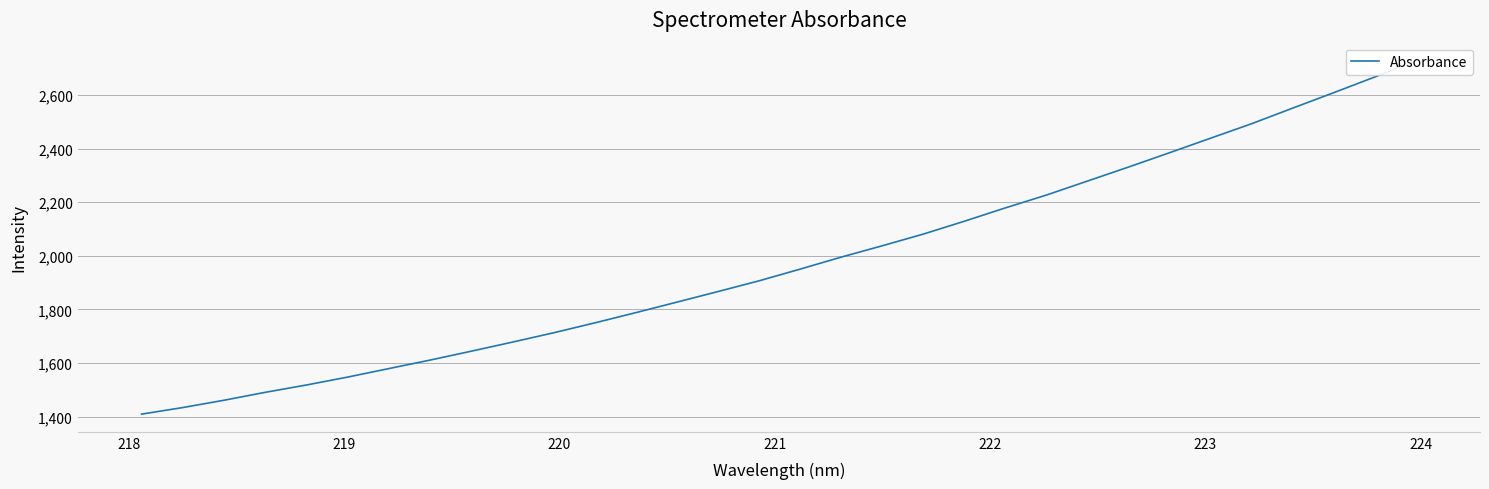

How many categories are shown in the chart?

32